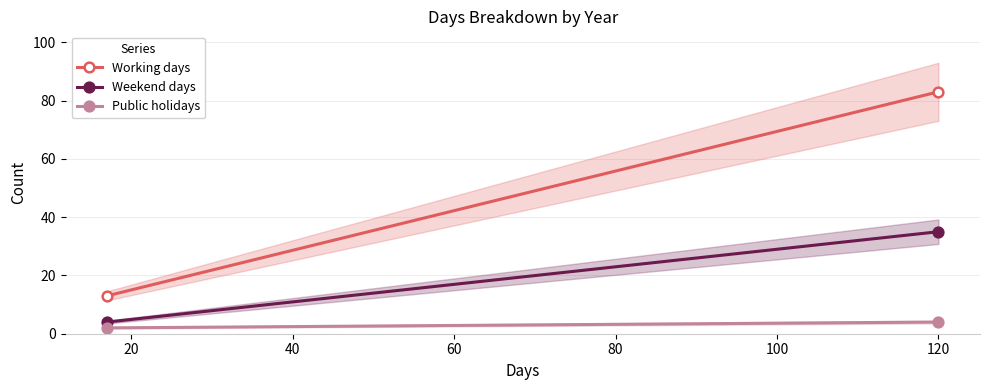

What is the difference between the Weekend days values at 20 and 0?

31